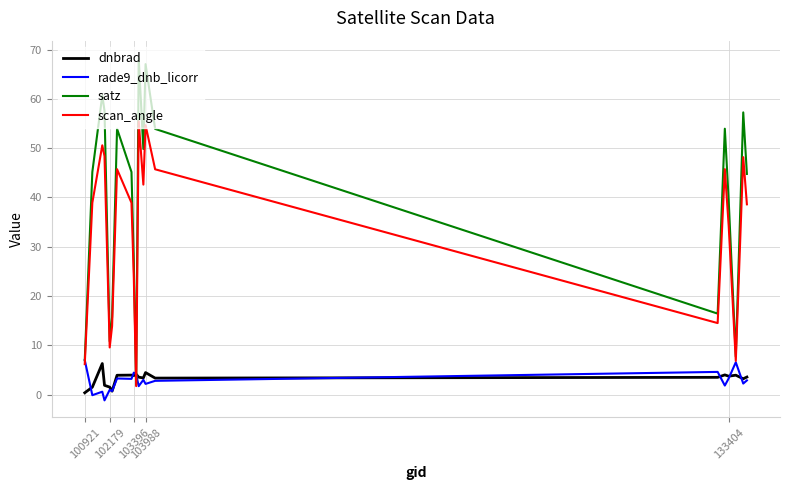

What is the maximum value for satz?

68.3